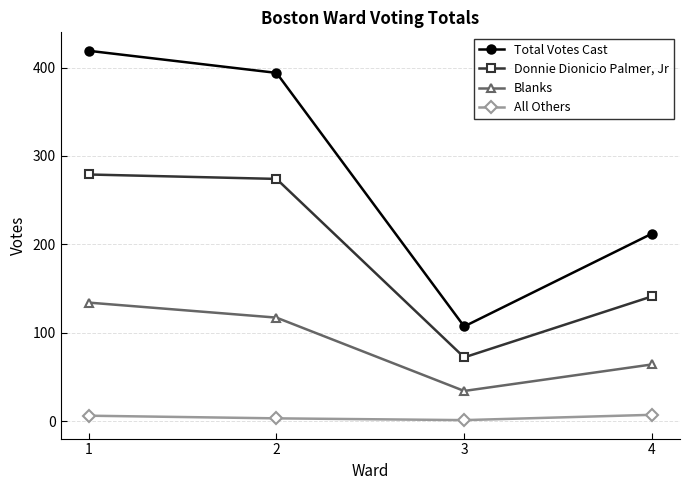

Rank the series at 3 from highest to lowest value.

Total Votes Cast, Donnie Dionicio Palmer, Jr, Blanks, All Others